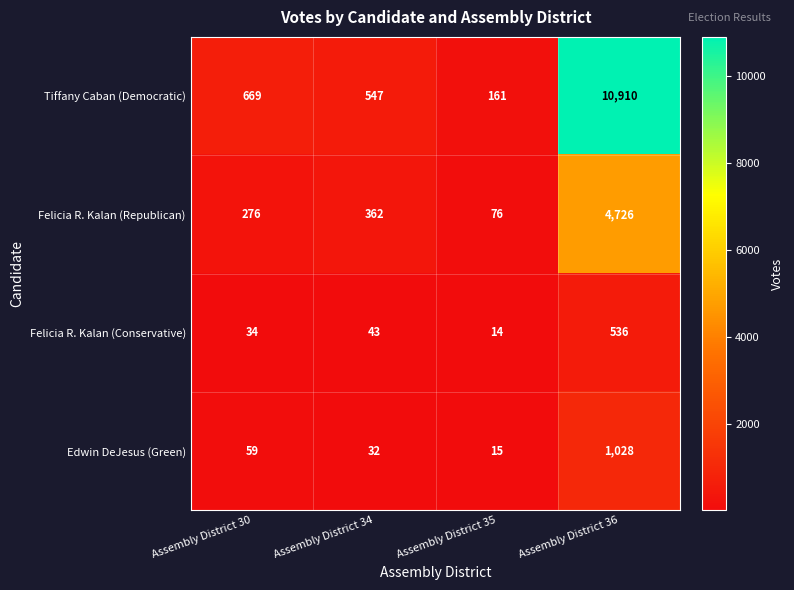

What is the minimum value shown in the chart?

14